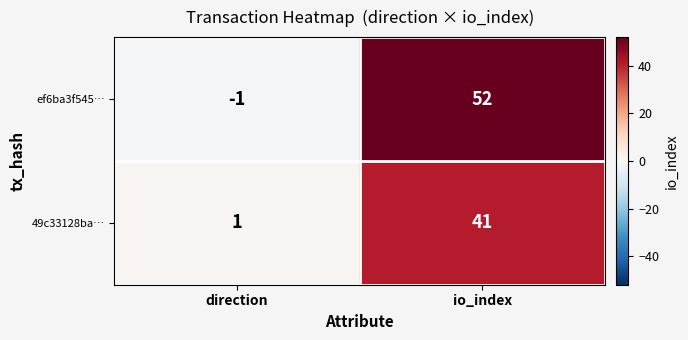

What is the sum of all 49c33128ba… values?

42